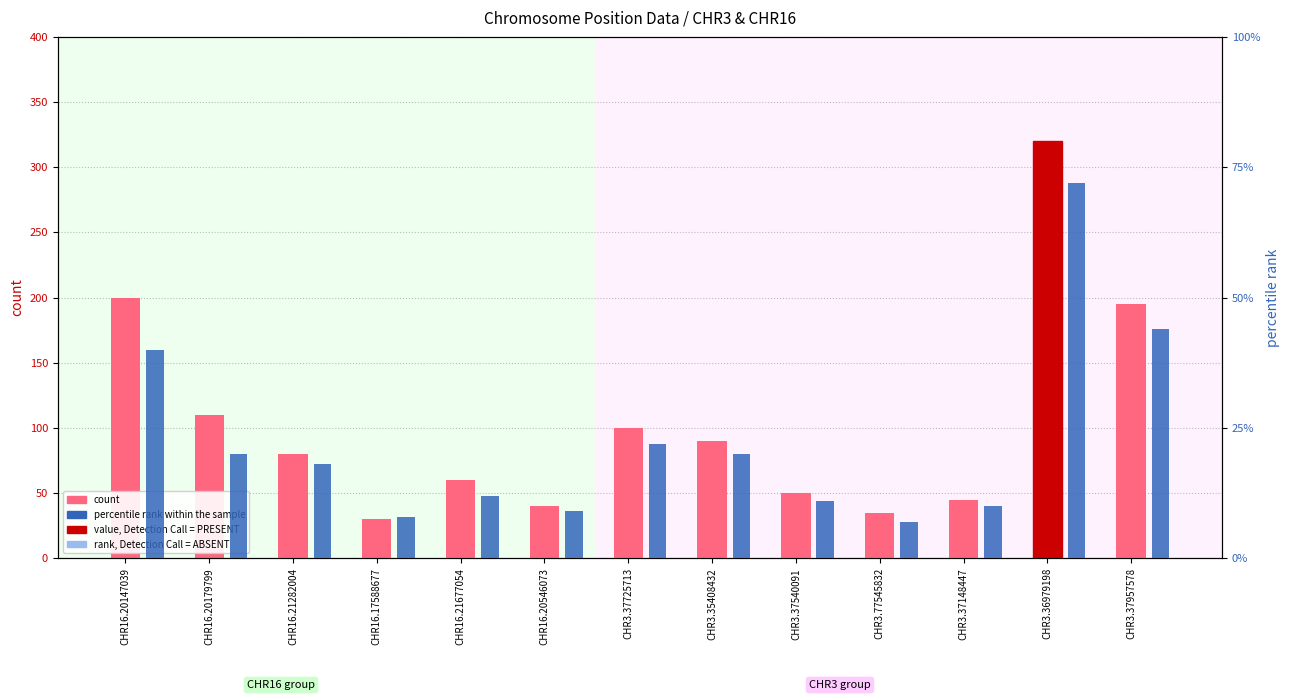

Reading left to right, transcribe all the data shown in this chart.

count: CHR16.20147039=200	CHR16.20179799=110	CHR16.21282004=80	CHR16.17588677=30	CHR16.21677054=60	CHR16.20546073=40	CHR3.37725713=100	CHR3.35408432=90	CHR3.37540091=50	CHR3.77545832=35	CHR3.37148447=45	CHR3.36979198=320	CHR3.37957578=195
percentile rank within the sample: CHR16.20147039=40	CHR16.20179799=20	CHR16.21282004=18	CHR16.17588677=8	CHR16.21677054=12	CHR16.20546073=9	CHR3.37725713=22	CHR3.35408432=20	CHR3.37540091=11	CHR3.77545832=7	CHR3.37148447=10	CHR3.36979198=72	CHR3.37957578=44